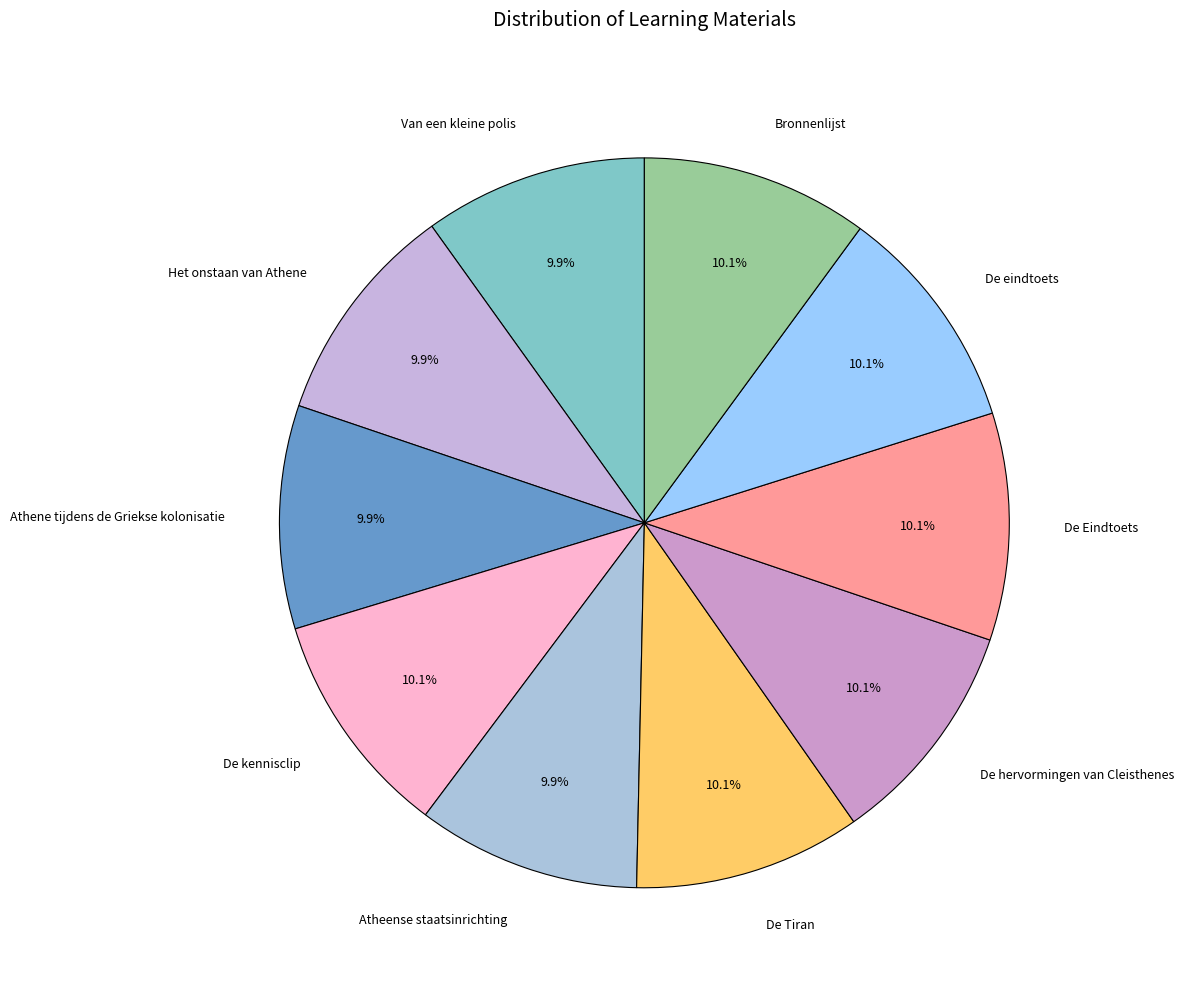

Is there any slice that represents more than half of the pie?

No